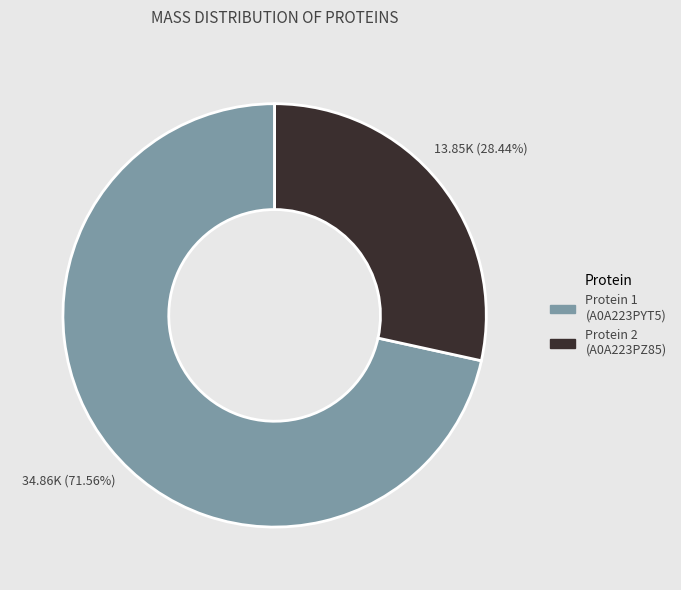

Is there a majority slice in this chart?

Yes